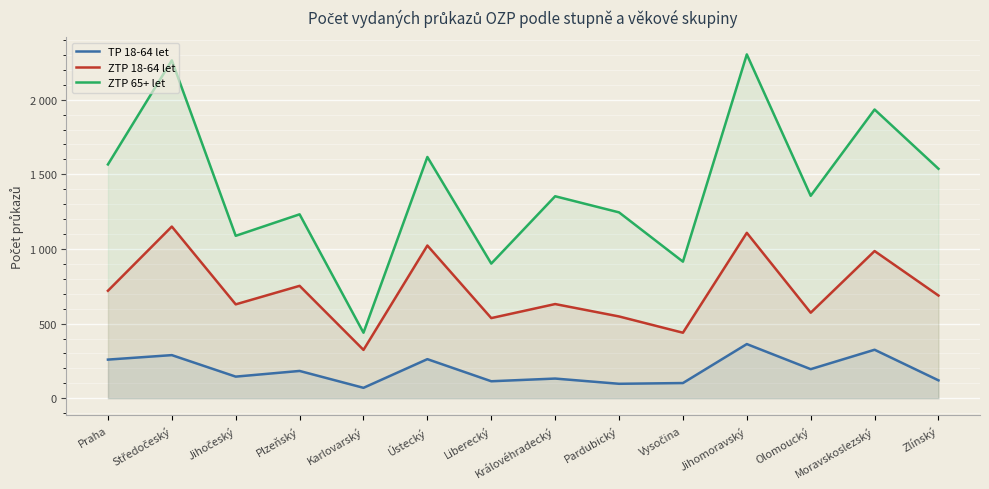

How many categories are shown in the chart?

14